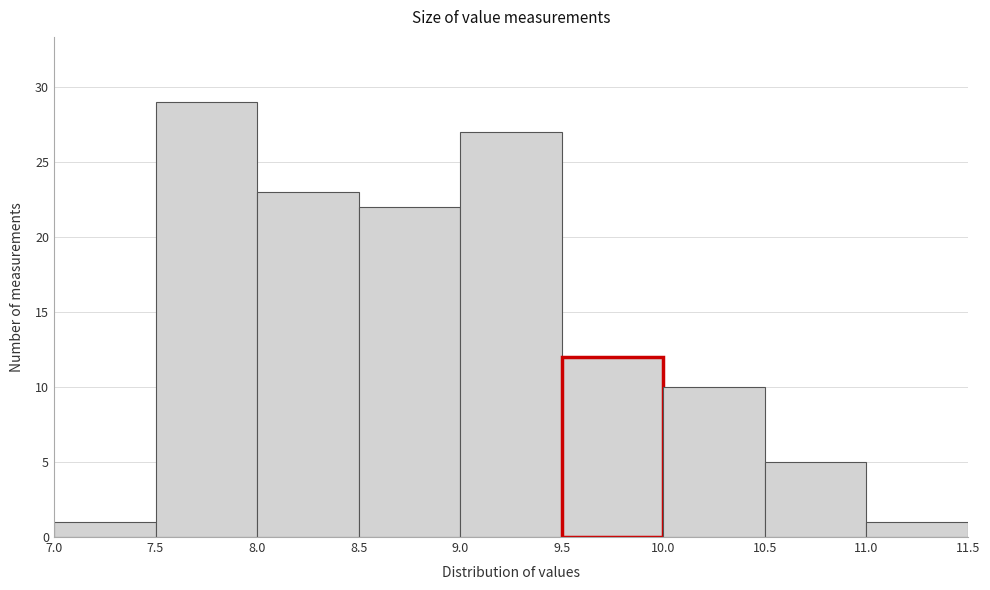

How tall is the bar that spans 7.0 to 7.5 on the x-axis? The values are not printed on the chart, so give them approximately, as read against the axis.

1